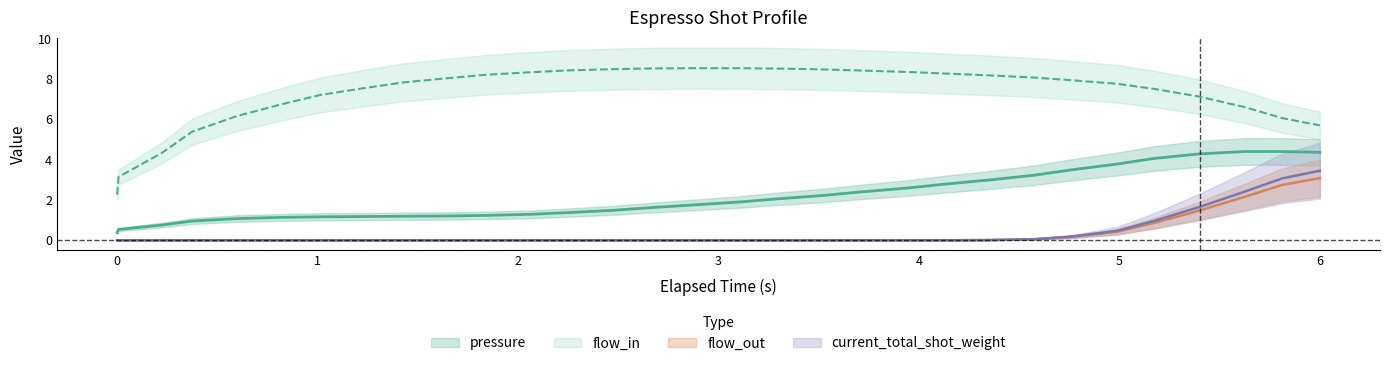

What is the label of the 5th point from the left?

3